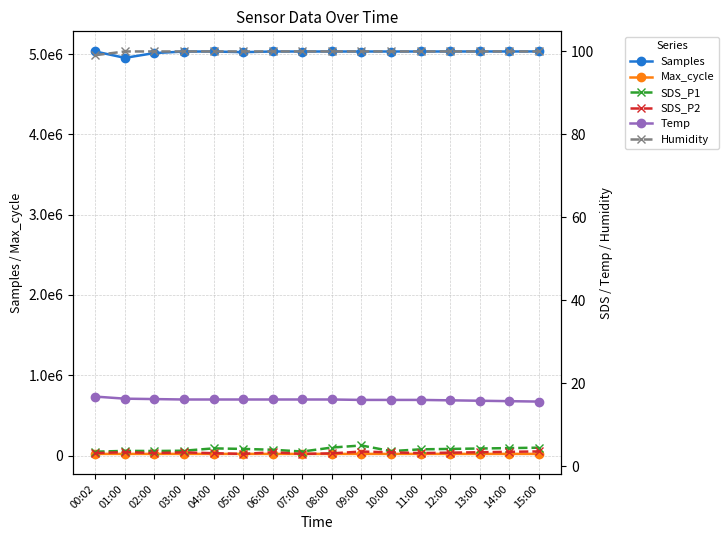

What are all the series names shown in the legend?

Samples, Max_cycle, SDS_P1, SDS_P2, Temp, Humidity